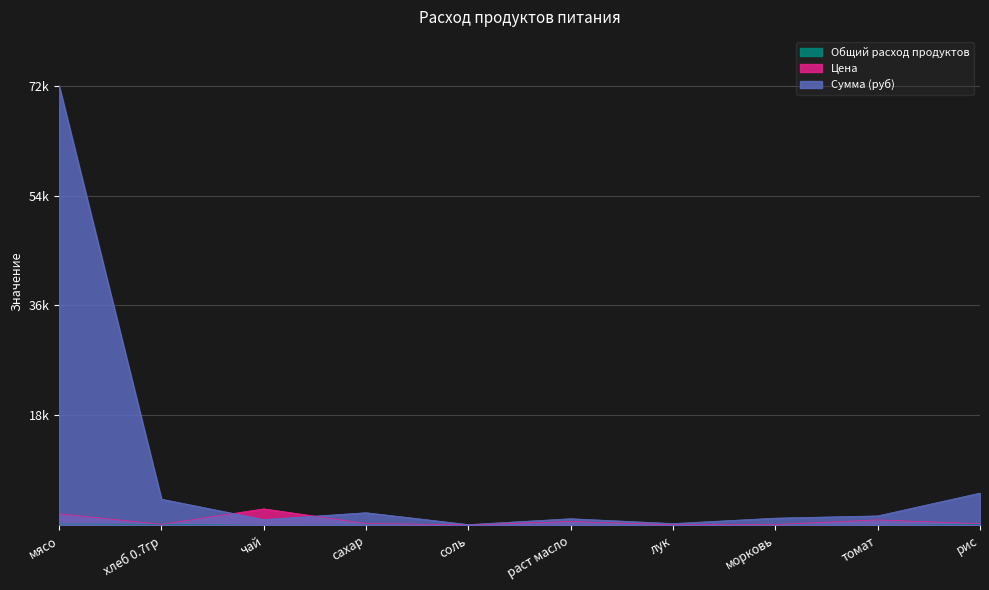

How many data points in Общий расход продуктов are less than 37?

5